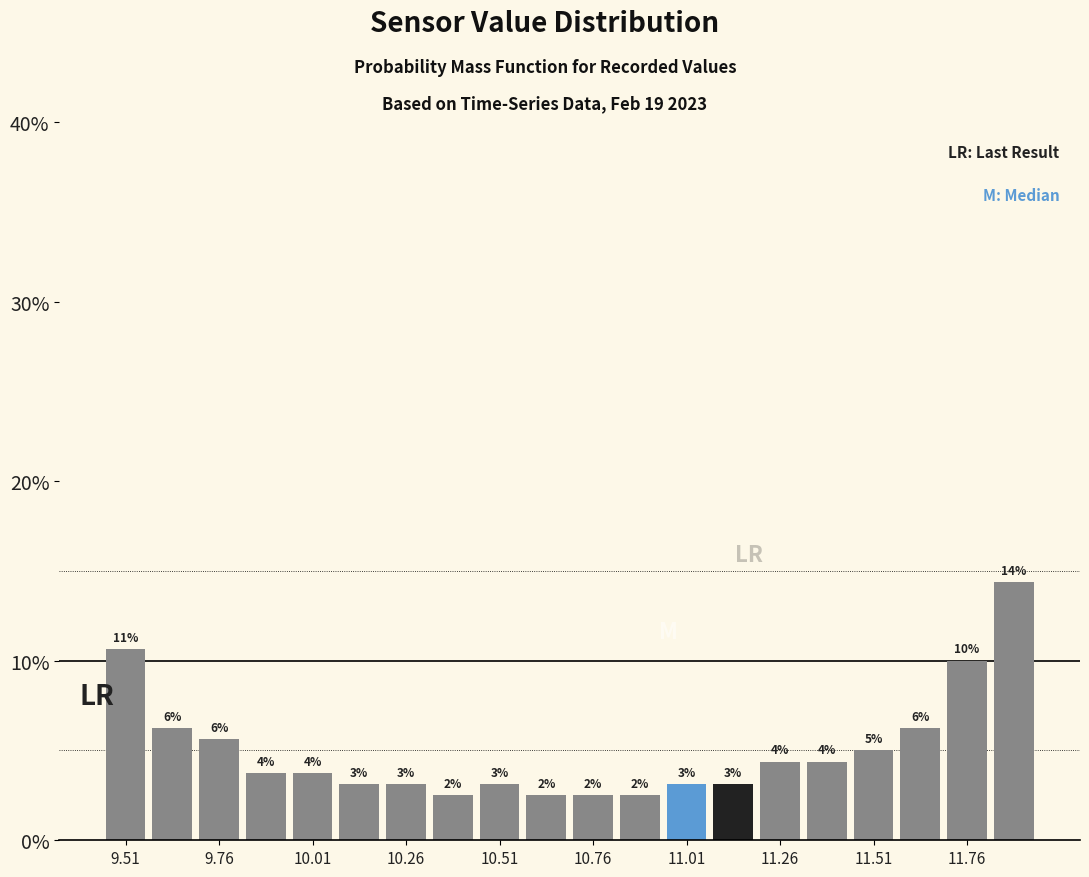

Read against the x-axis, roughly where is the centre of the tallest bar?

11.90